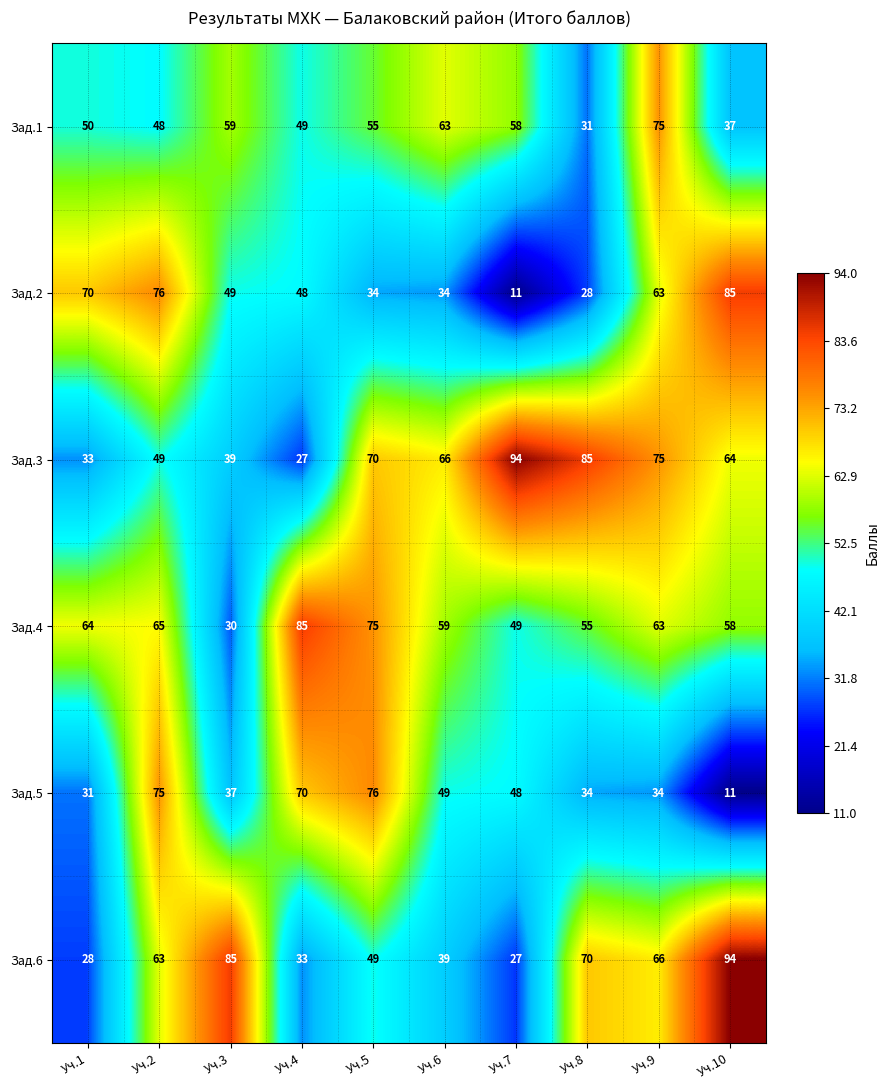

What is the difference between the second highest and minimum values in the Зад.2 series?

65